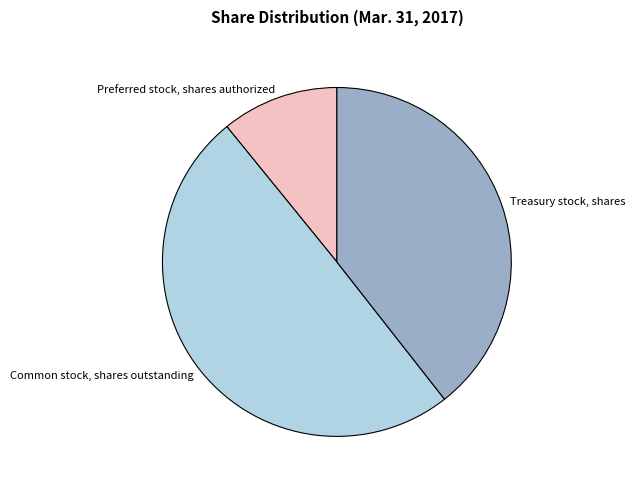

Which category has the smallest portion of the pie?

Preferred stock, shares authorized